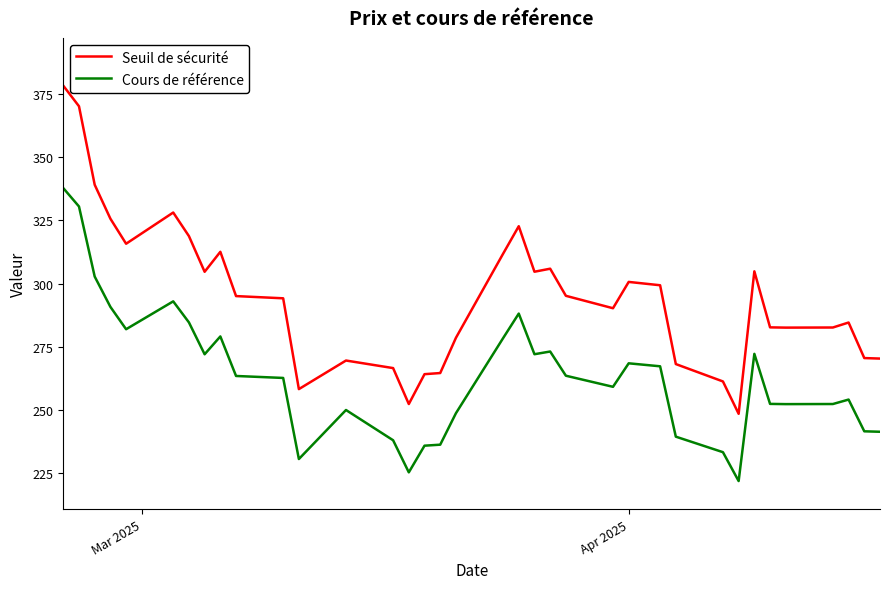

Which series has the largest range (max minus min)?

Seuil de sécurité